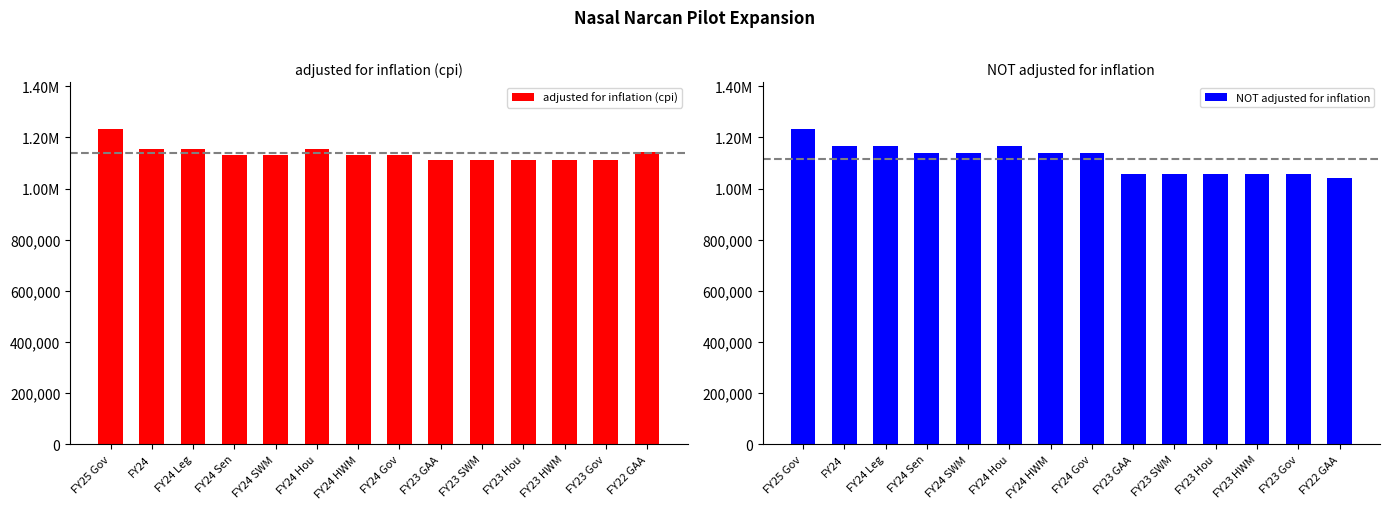

The value of NOT adjusted for inflation at FY22 GAA is 1040000. True or false?

True